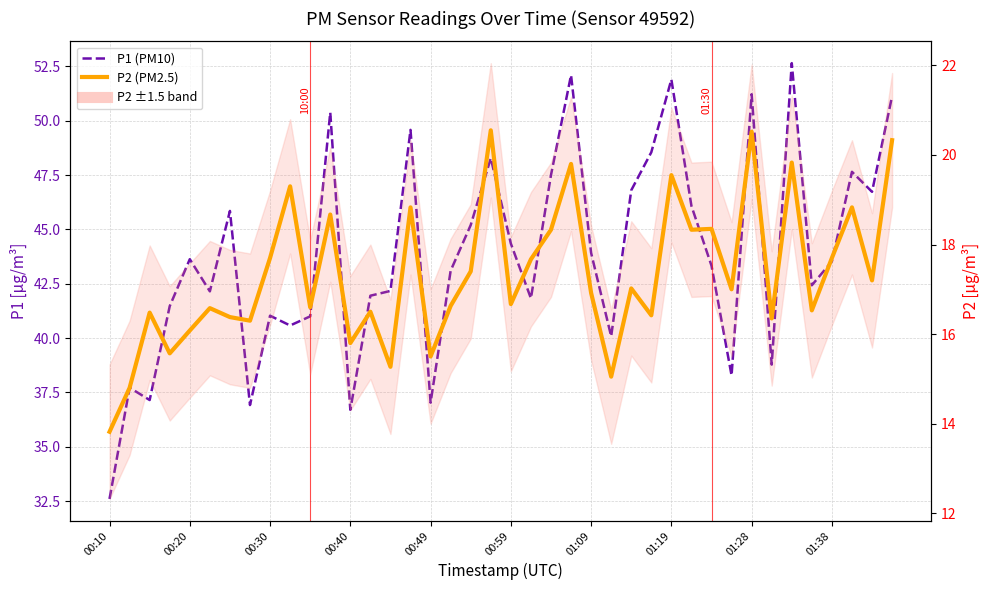

The P1 (PM10) series shows 41.8 at 21. True or false?

True